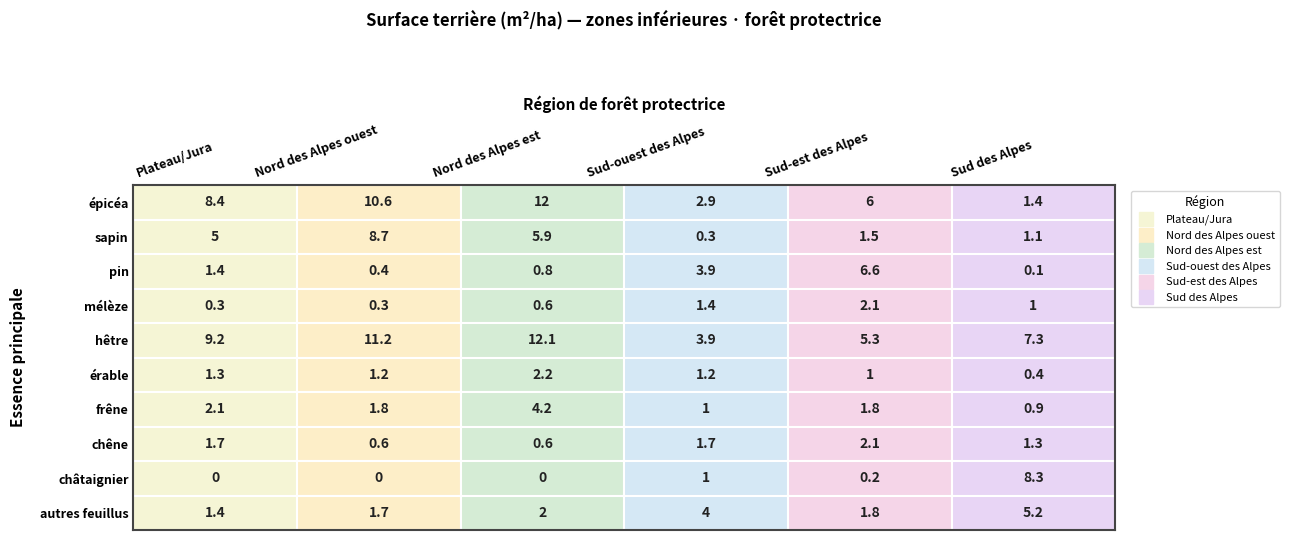

What is the maximum value for mélèze?

2.1